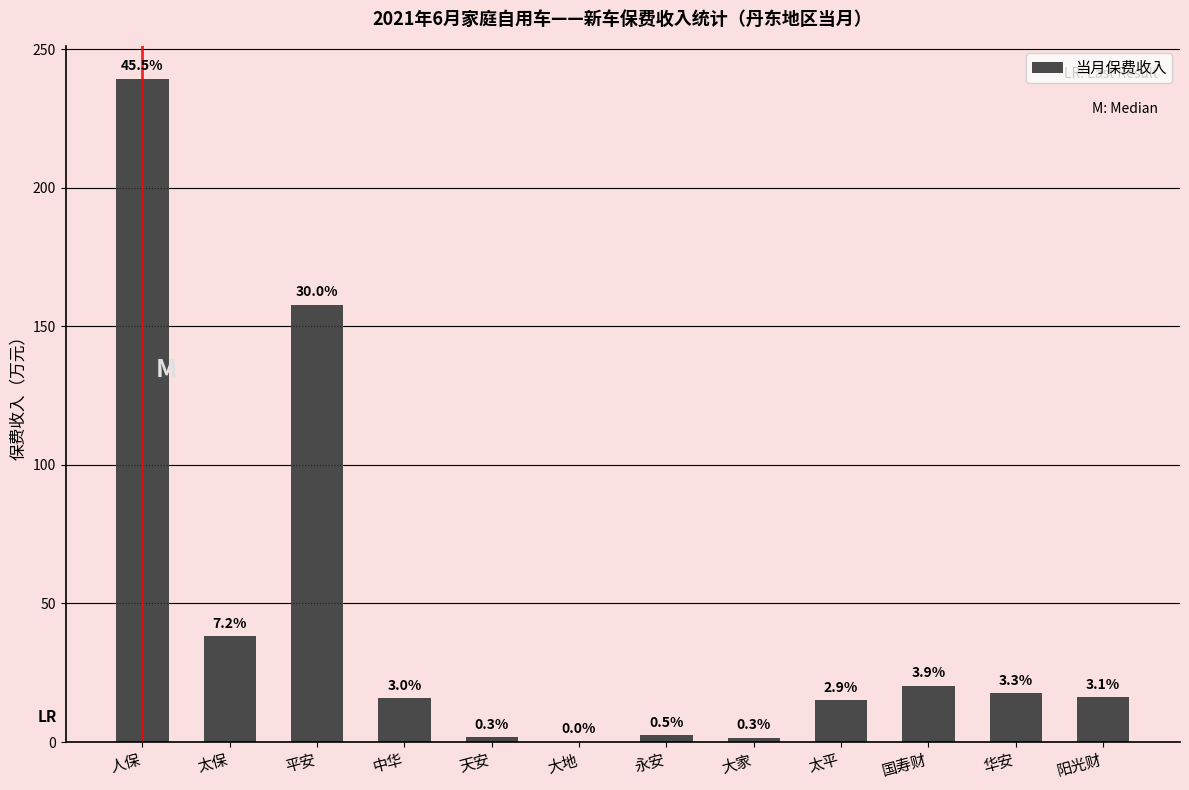

Does the chart contain stacked bars?

No